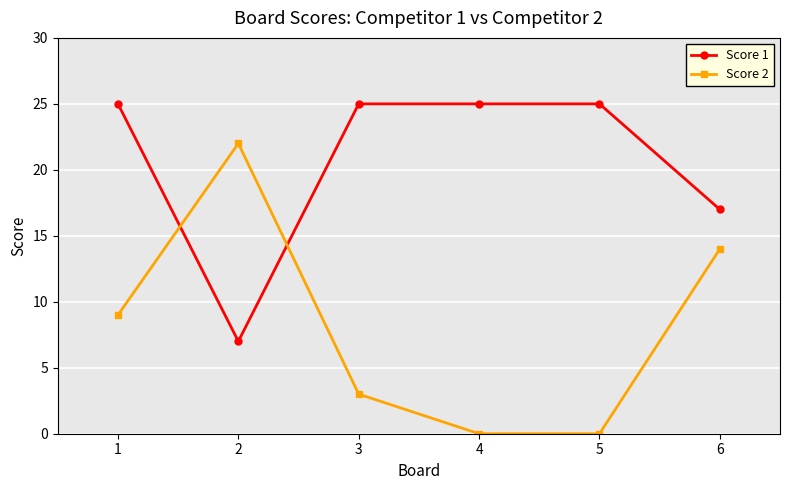

Which series has the largest total across all categories?

Score 1